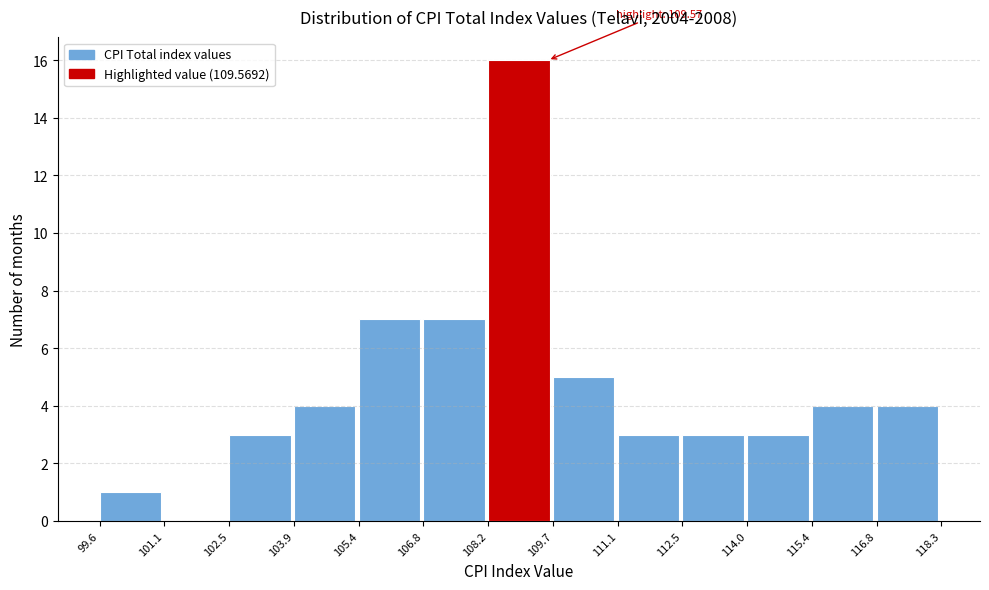

Over which range of the x-axis is the bar tallest?

108.2 to 109.7